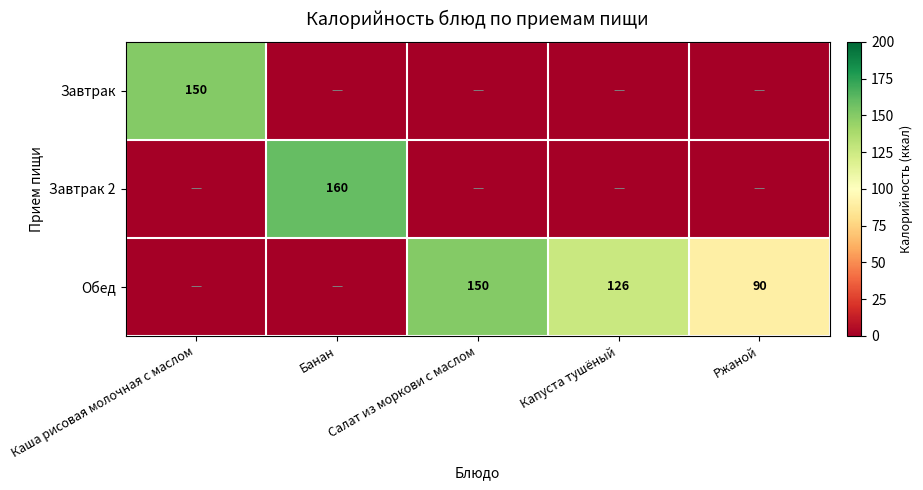

True or false: Завтрак 2 has a value of 160 at Банан.

True